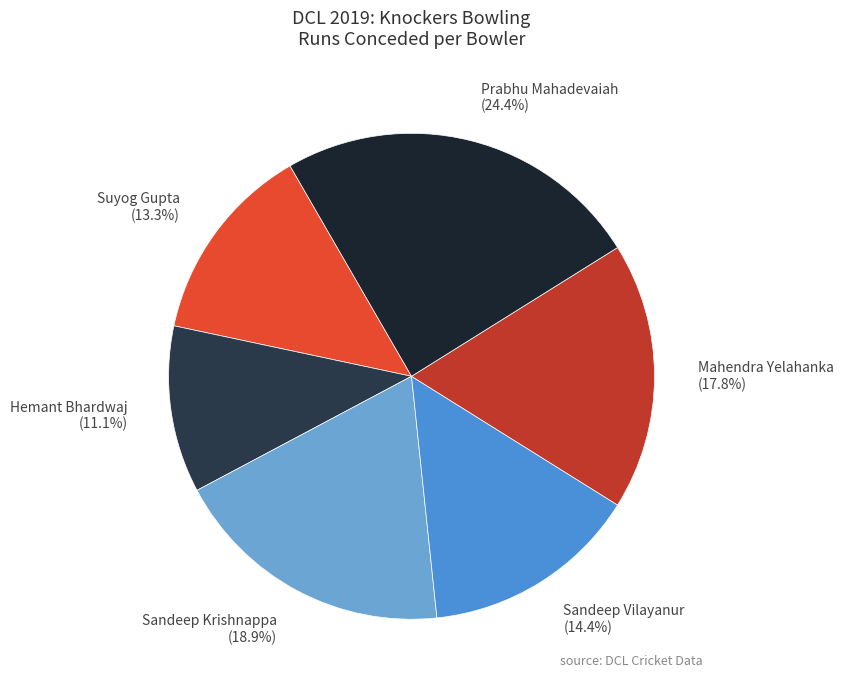

True or false: Sandeep Krishnappa accounts for 19% of the total.

True